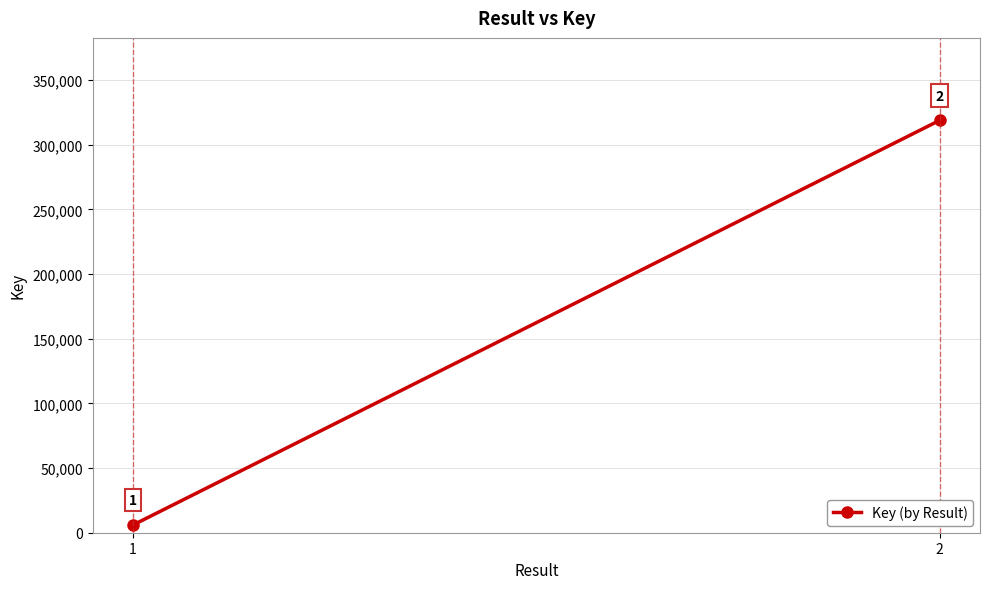

At which label is the value closest to 162407?

1